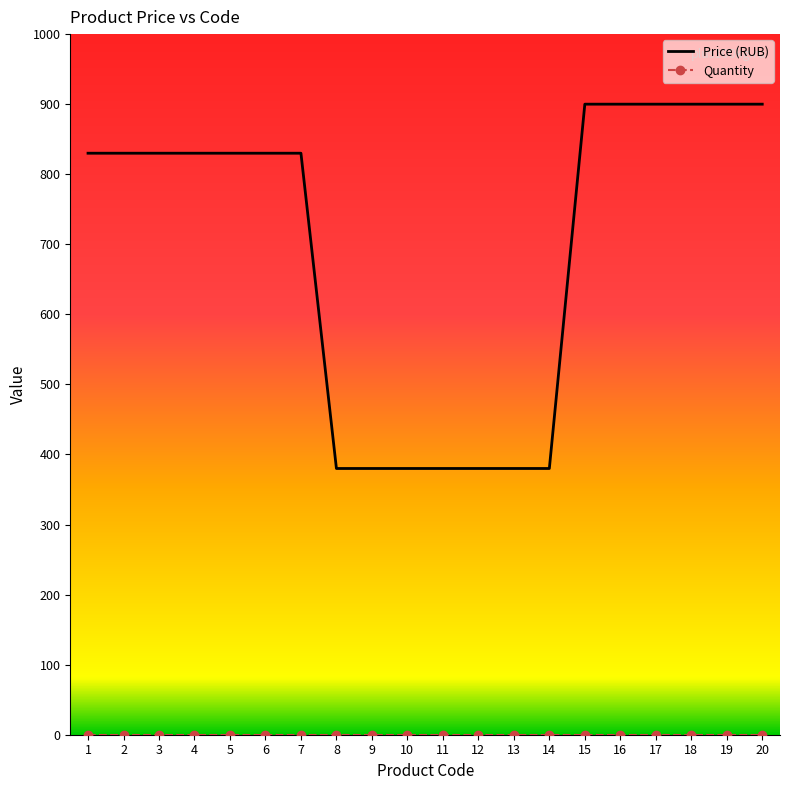

Which series has the largest total across all categories?

Price (RUB)